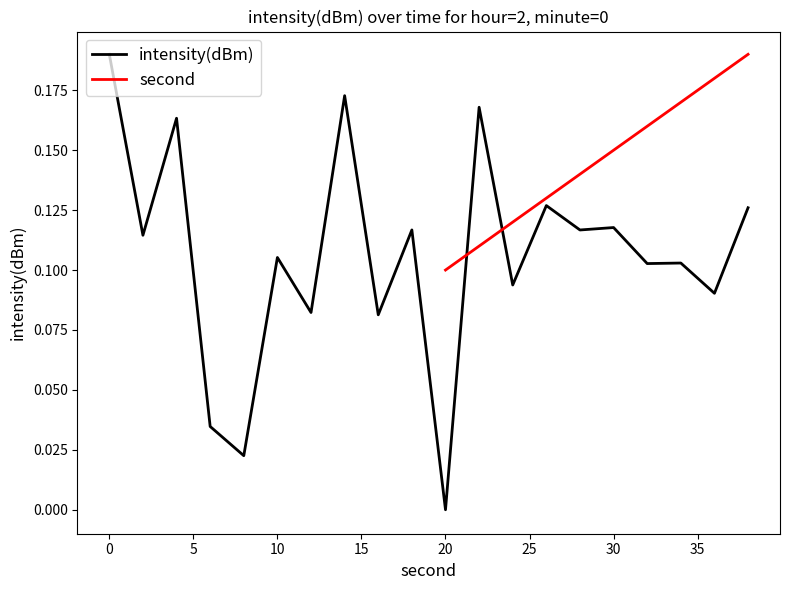

Rank the categories by value from lowest to highest.

20, 8, 6, 16, 12, 36, 24, 32, 34, 10, 2, 28, 18, 30, 38, 26, 4, 22, 14, 0